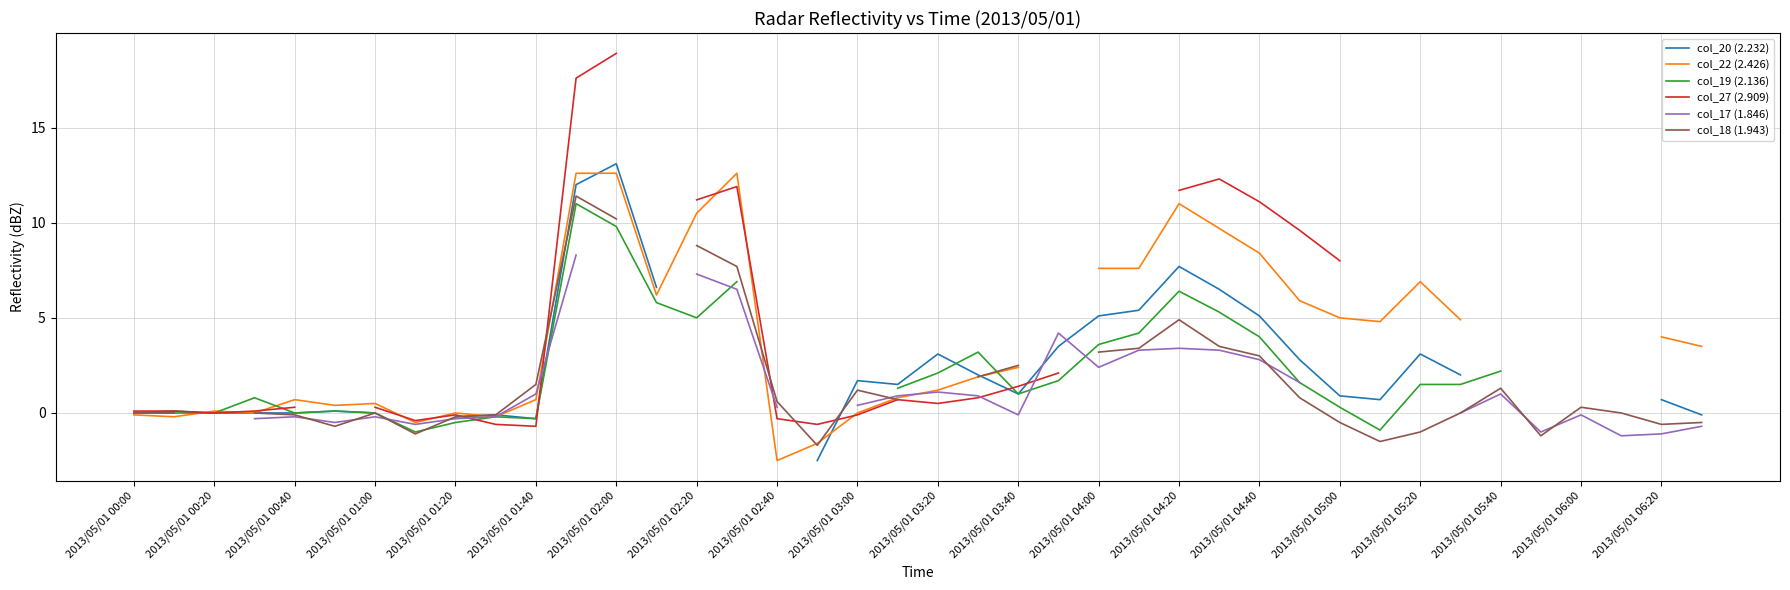

What are all the series names shown in the legend?

col_20 (2.232), col_22 (2.426), col_19 (2.136), col_27 (2.909), col_17 (1.846), col_18 (1.943)